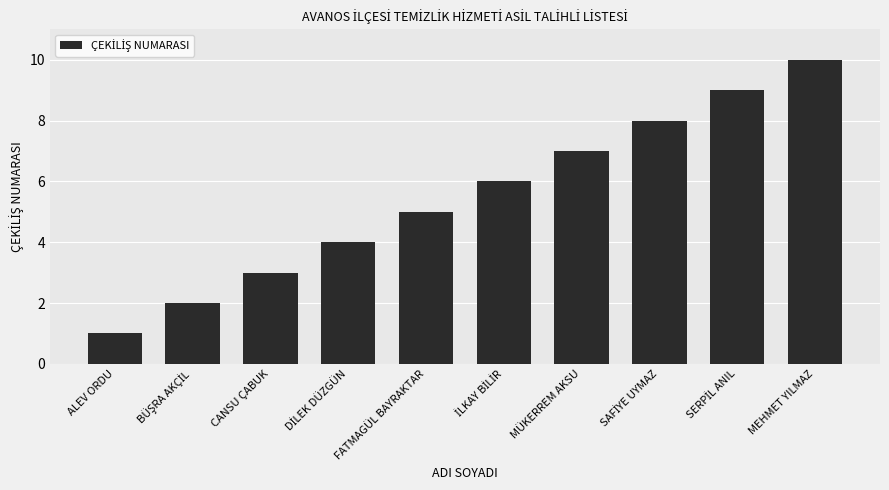

Reading left to right, transcribe all the data shown in this chart.

1	2	3	4	5	6	7	8	9	10